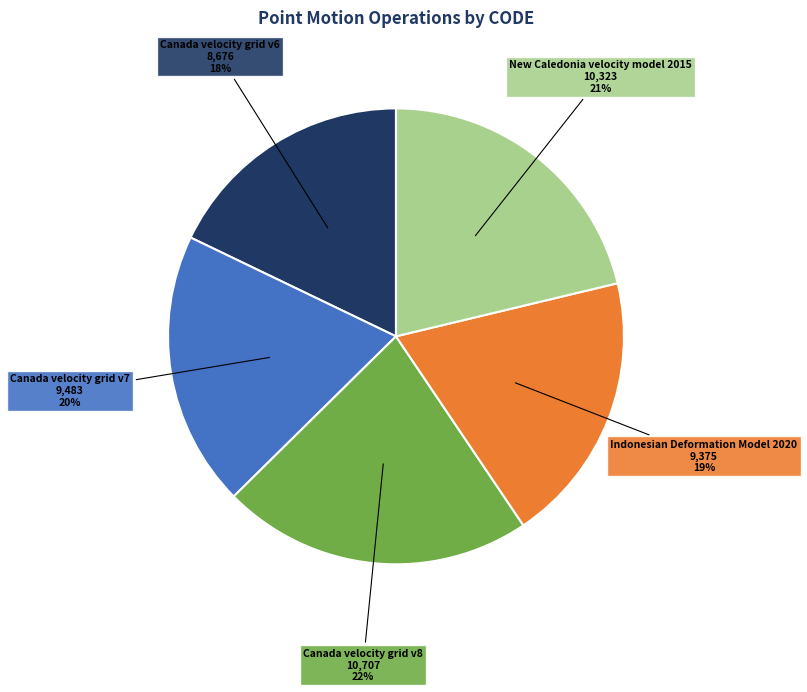

Count the number of slices in the pie.

5